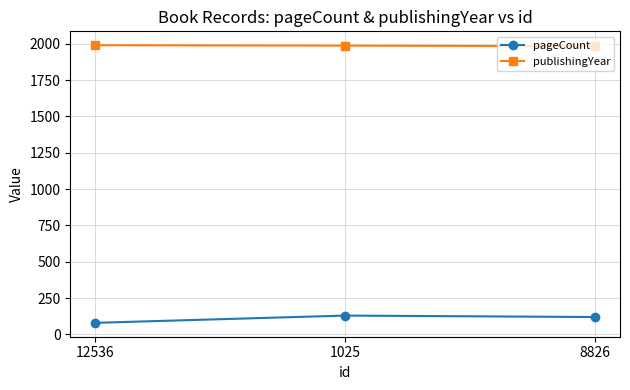

True or false: pageCount has a value of 38 at 8826.

False